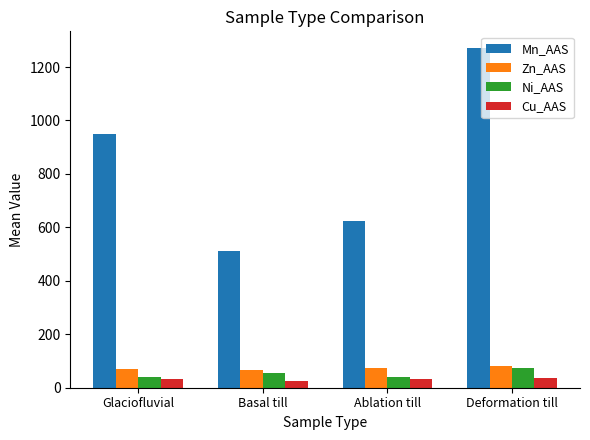

Is it true that Ni_AAS equals 21.8 at Deformation till?

False